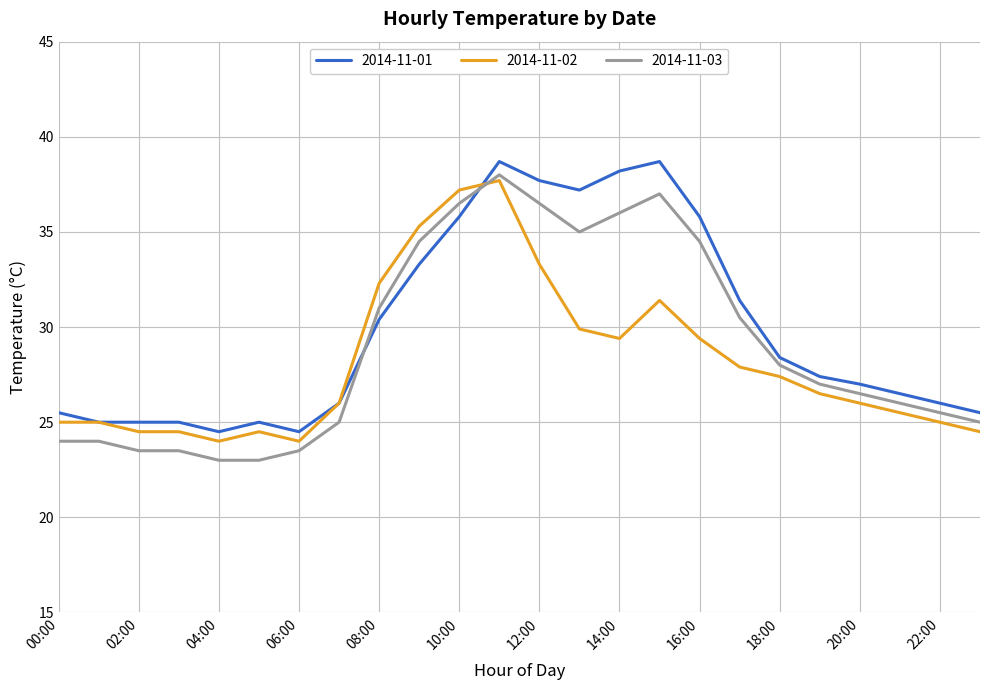

True or false: 2014-11-03 and 2014-11-01 intersect in this chart.

True